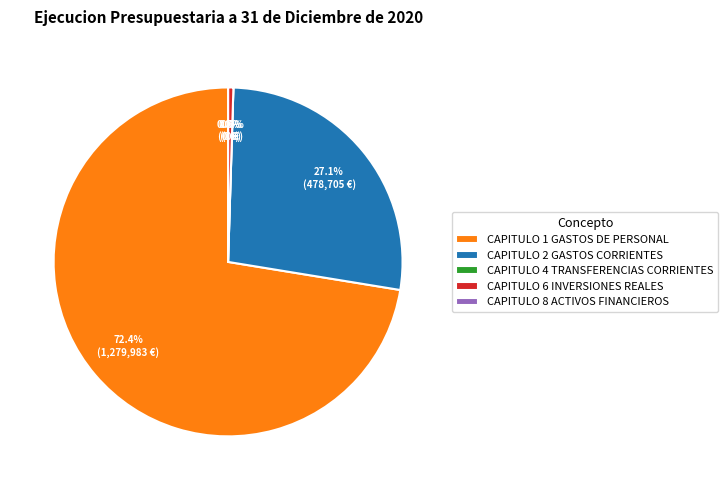

Which has a higher value, CAPITULO 1 GASTOS DE PERSONAL or CAPITULO 2 GASTOS CORRIENTES?

CAPITULO 1 GASTOS DE PERSONAL